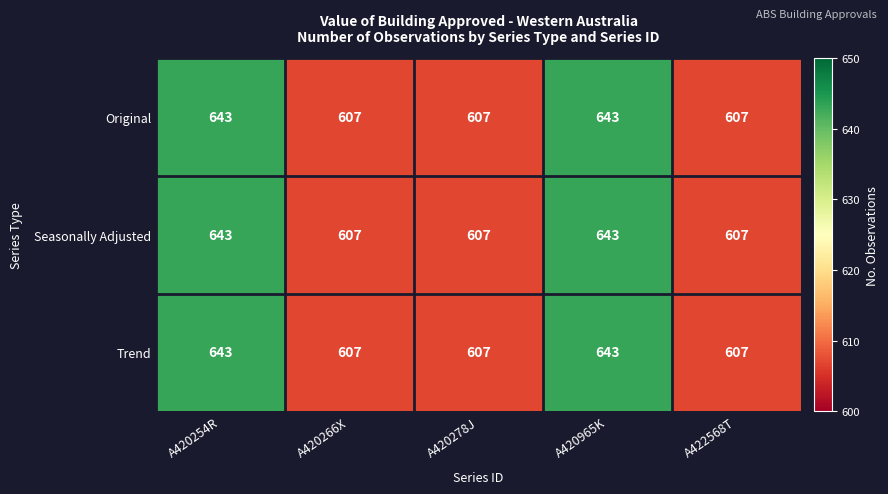

Is it true that Seasonally Adjusted equals 607 at A422568T?

True